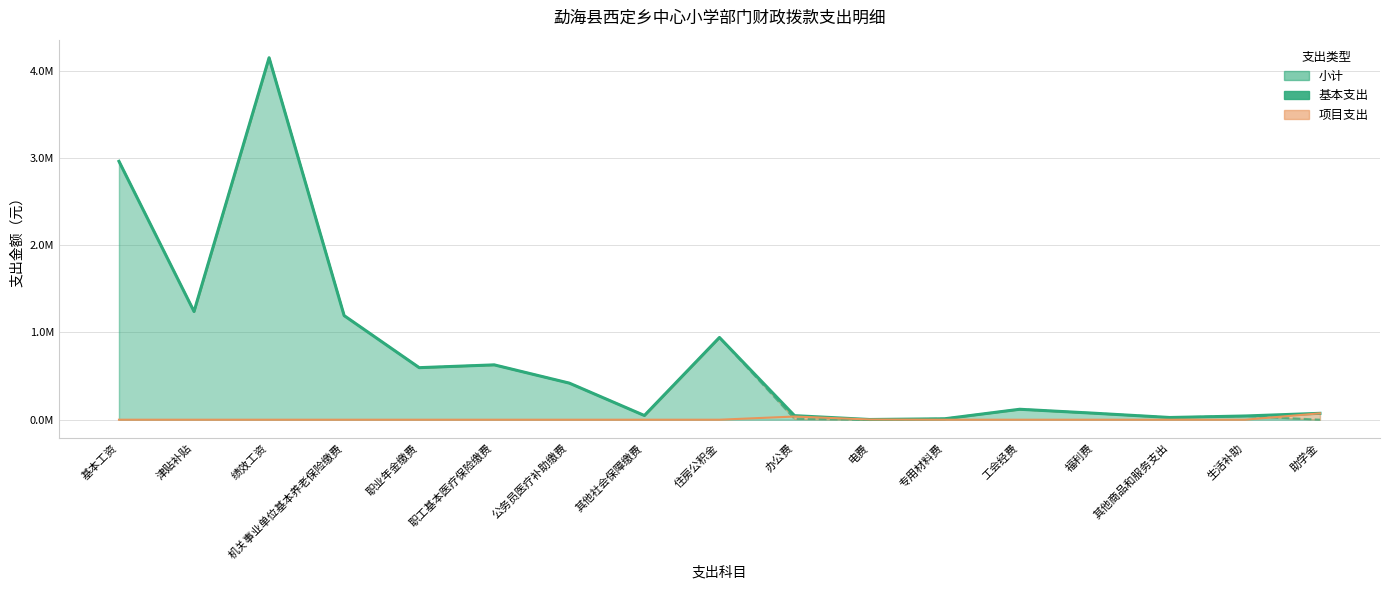

What is the label of the 2nd point from the right?

生活补助